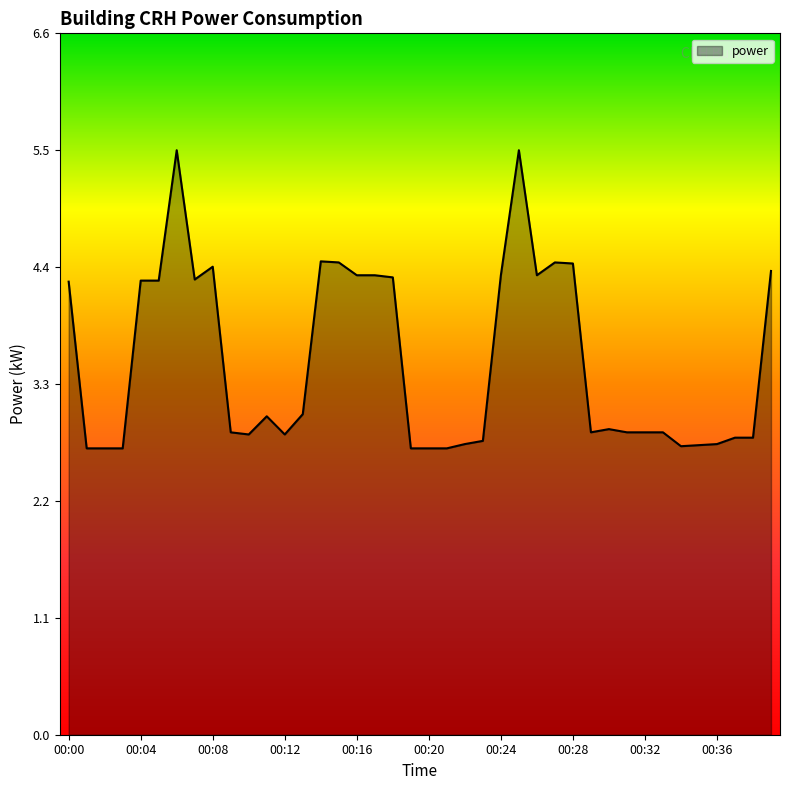

What is the maximum value shown in the chart?

5.5